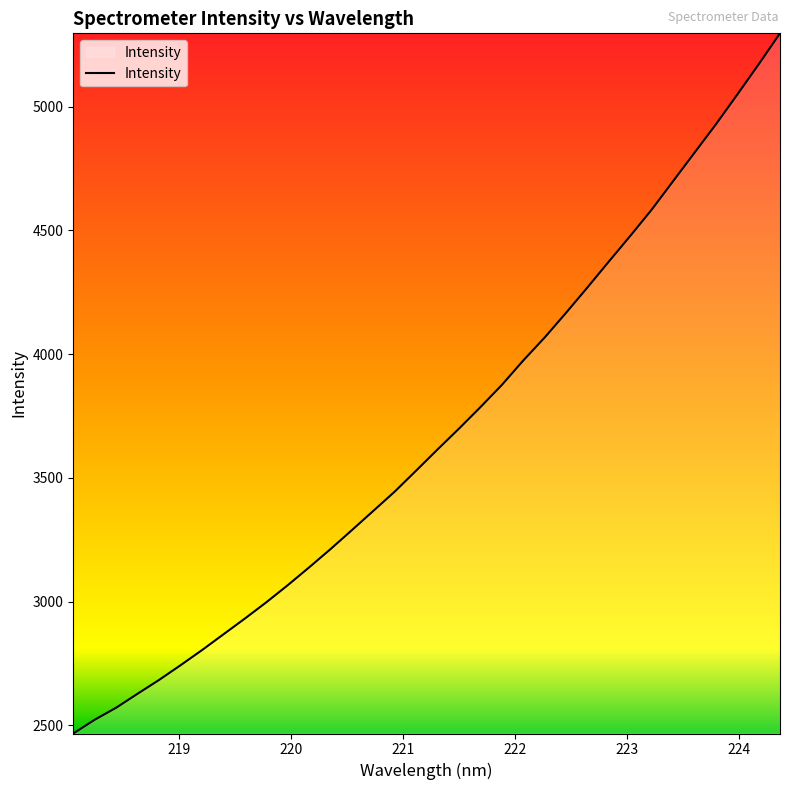

What is the difference between the maximum and minimum values?

2828.5